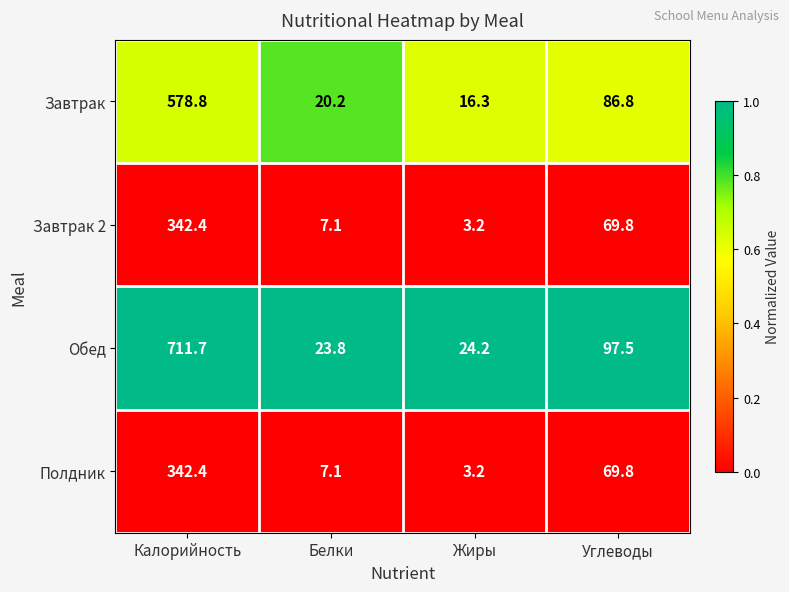

At which category is the sum across all series the highest?

Калорийность